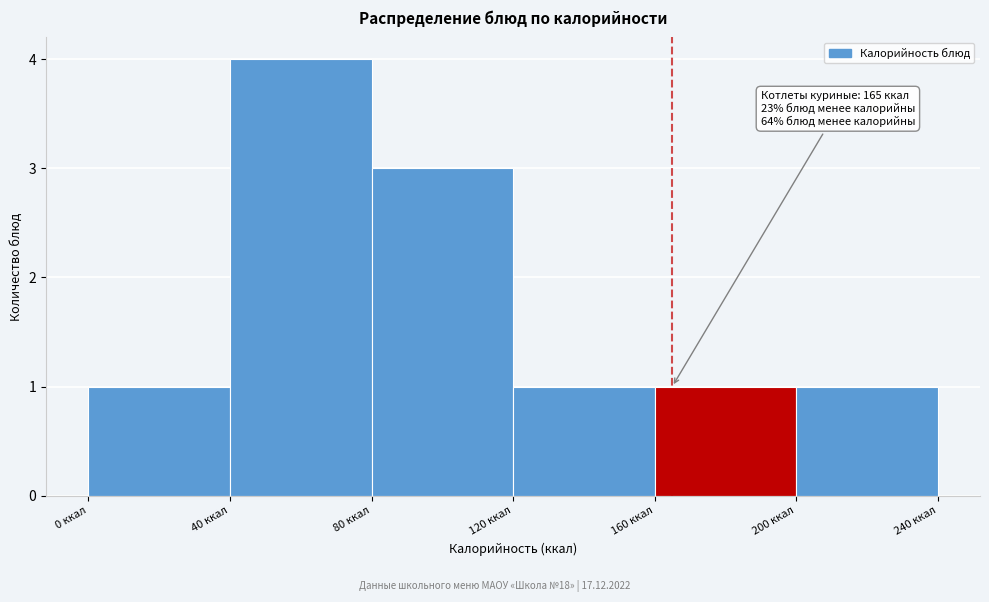

Which range on the x-axis has the tallest bar?

40 to 80